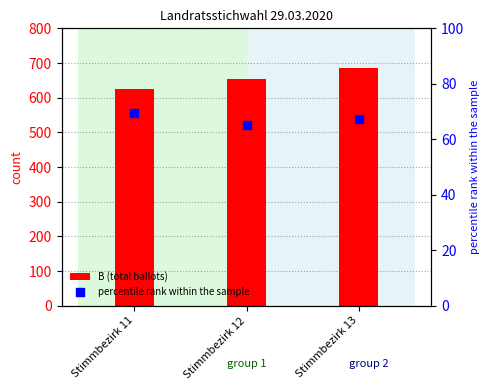

What are all the series names shown in the legend?

B (total ballots), percentile rank within the sample